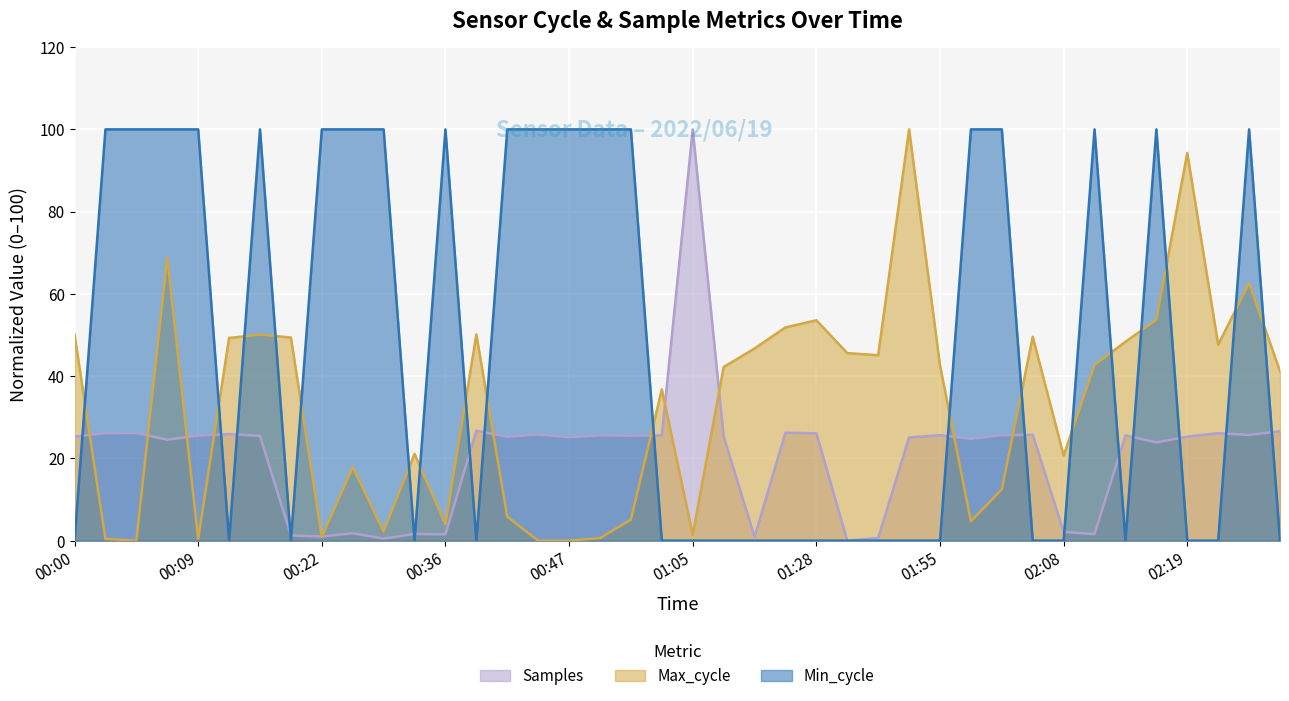

Reading left to right, transcribe all the data shown in this chart.

Samples: 25.3	26.1	26.2	24.5	25.5	25.9	25.5	1.3	1.0	1.8	0.5	1.6	1.5	26.7	25.3	25.8	25.1	25.6	25.5	25.6	100.0	25.4	0.9	26.3	26.1	0.0	0.6	25.1	25.6	24.8	25.7	25.7	2.1	1.6	25.6	23.9	25.3	26.1	25.7	26.6
Max_cycle: 50.1	0.4	0.0	68.8	0.4	49.3	50.1	49.4	0.9	17.8	2.3	21.1	4.0	50.1	5.8	0.0	0.0	0.6	5.1	36.8	1.4	42.2	46.7	51.8	53.6	45.6	45.1	100.0	42.6	4.7	12.5	49.6	20.7	42.7	48.4	53.7	94.3	47.6	62.6	41.2
Min_cycle: 0.0	100.0	100.0	100.0	100.0	0.0	100.0	0.0	100.0	100.0	100.0	0.0	100.0	0.0	100.0	100.0	100.0	100.0	100.0	0.0	0.0	0.0	0.0	0.0	0.0	0.0	0.0	0.0	0.0	100.0	100.0	0.0	0.0	100.0	0.0	100.0	0.0	0.0	100.0	0.0